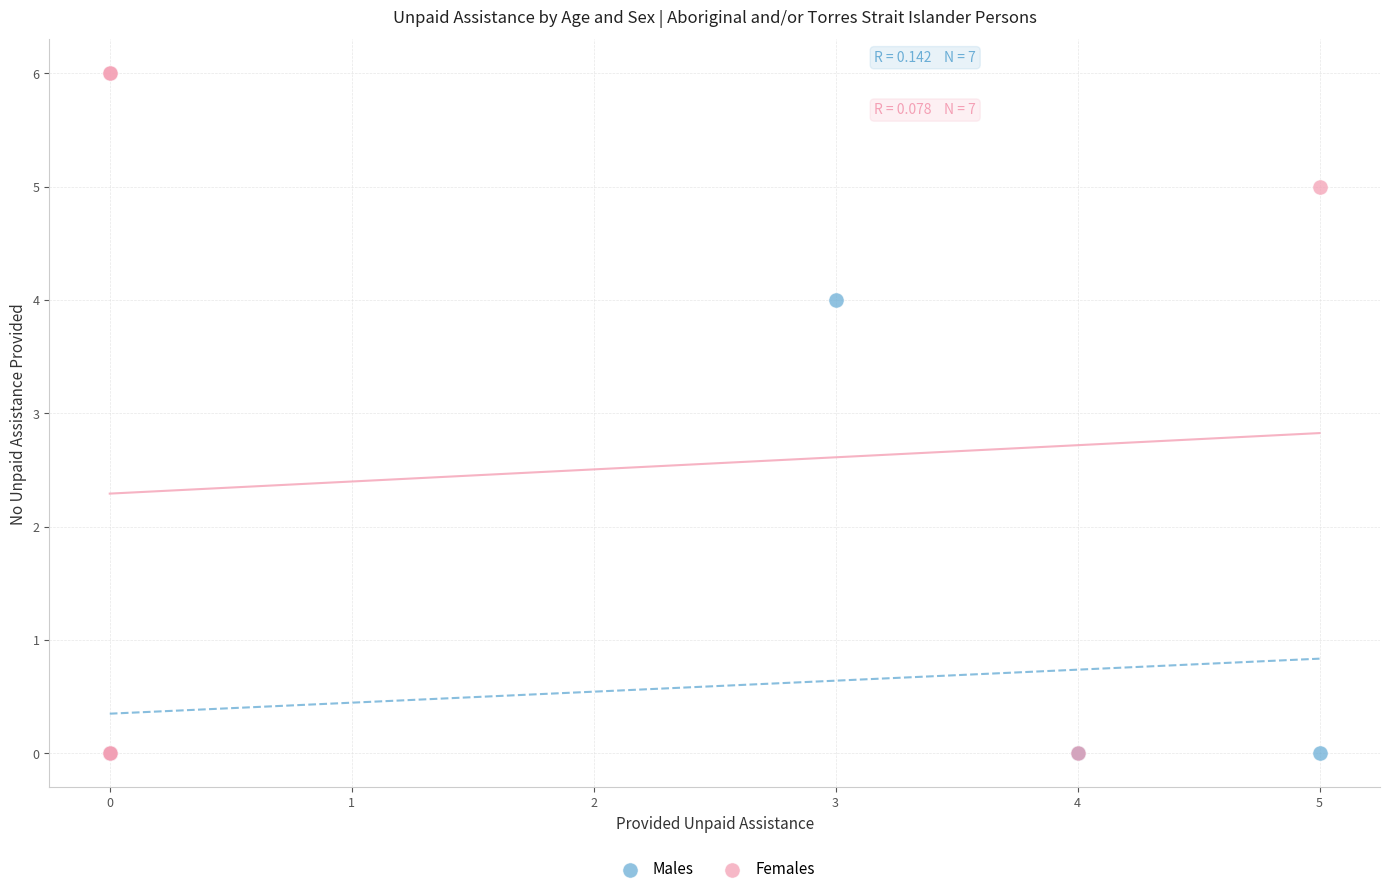

Which series contains the highest Y value?

Females